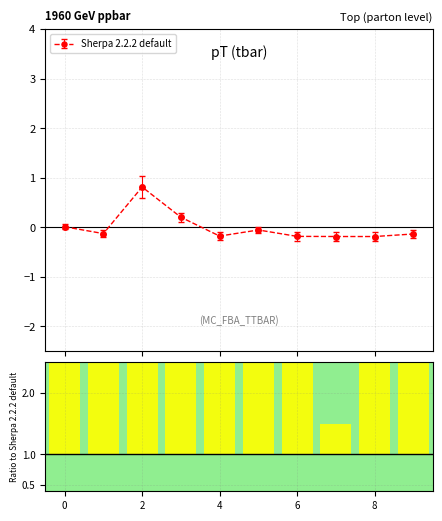

How many groups of bars are there?

10